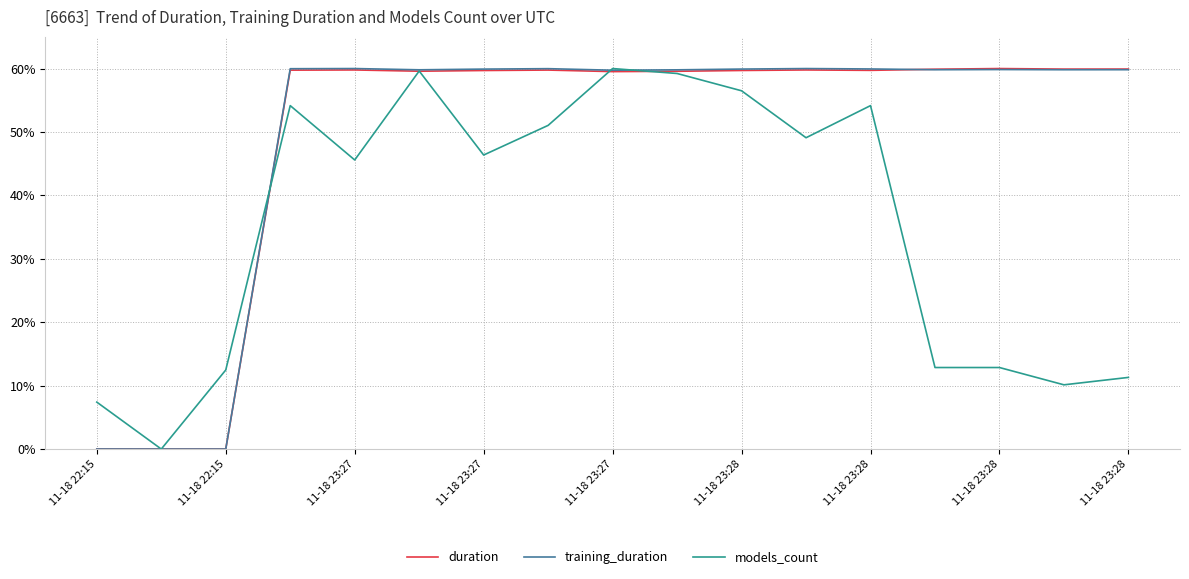

Reading left to right, transcribe all the data shown in this chart.

duration: 0.0	0.0	0.0	0.6	0.6	0.6	0.6	0.6	0.6	0.6	0.6	0.6	0.6	0.6	0.6	0.6	0.6
training_duration: 0.0	0.0	0.0	0.6	0.6	0.6	0.6	0.6	0.6	0.6	0.6	0.6	0.6	0.6	0.6	0.6	0.6
models_count: 0.1	0.0	0.1	0.5	0.5	0.6	0.5	0.5	0.6	0.6	0.6	0.5	0.5	0.1	0.1	0.1	0.1